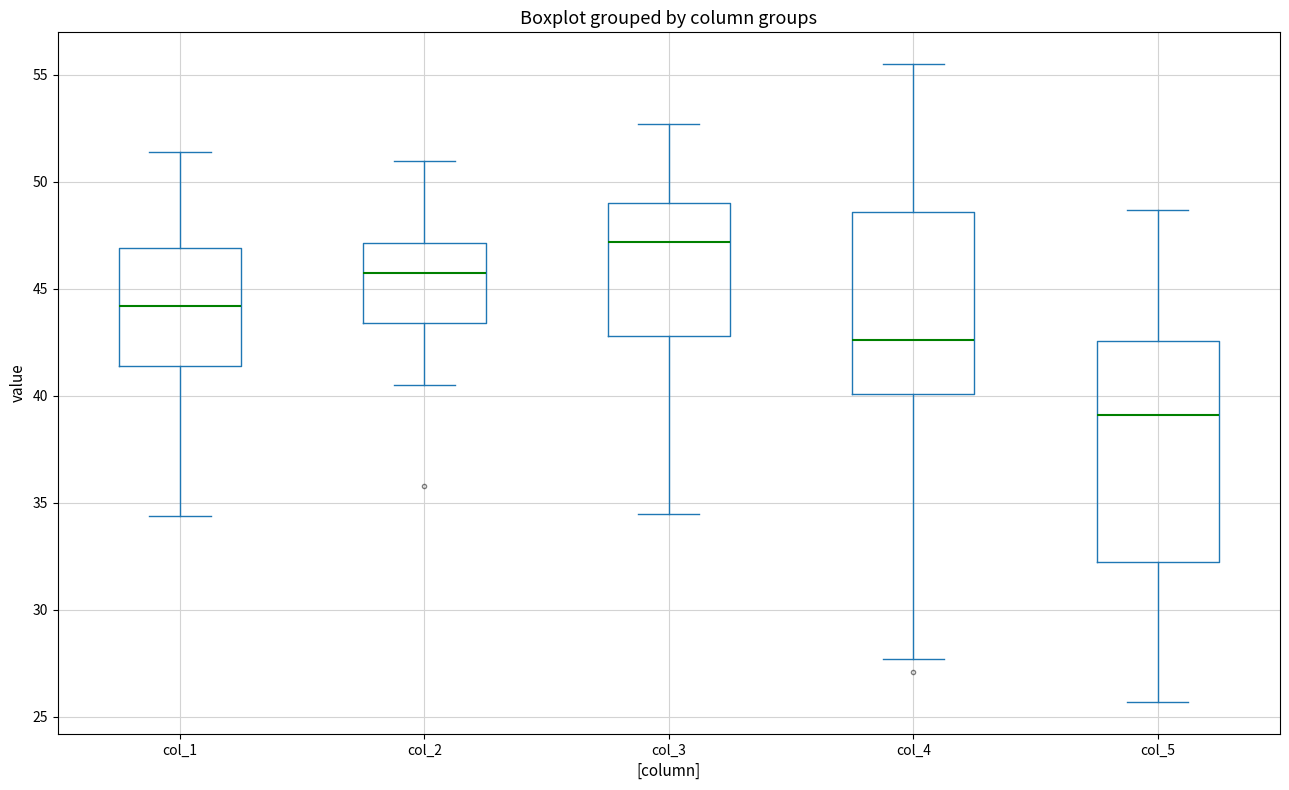

Reading left to right, read every box against the y-axis: the position of its median line, the range the box covers, and the ends of its whiskers. The values are not printed on the chart, so give them approximately, as read against the axis.

col_1: median 44.0, box 41.5 to 47.0, whiskers 34.5 to 51.5
col_2: median 46.0, box 43.5 to 47.0, whiskers 40.5 to 51.0
col_3: median 47.0, box 43.0 to 49.0, whiskers 34.5 to 52.5
col_4: median 42.5, box 40.0 to 48.5, whiskers 27.5 to 55.5
col_5: median 39.0, box 32.5 to 42.5, whiskers 25.5 to 48.5